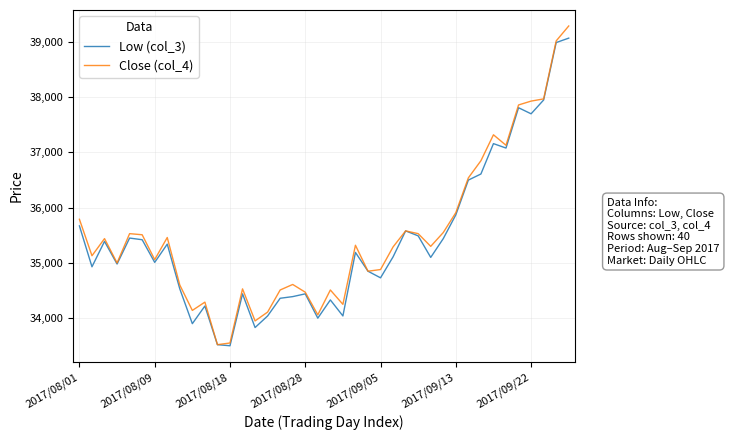

Which series has the widest spread of values?

Close (col_4)